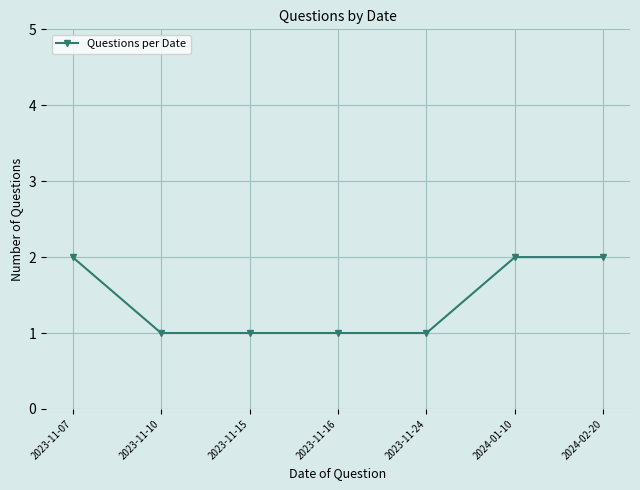

What is the value of the 7th point from the left?

2